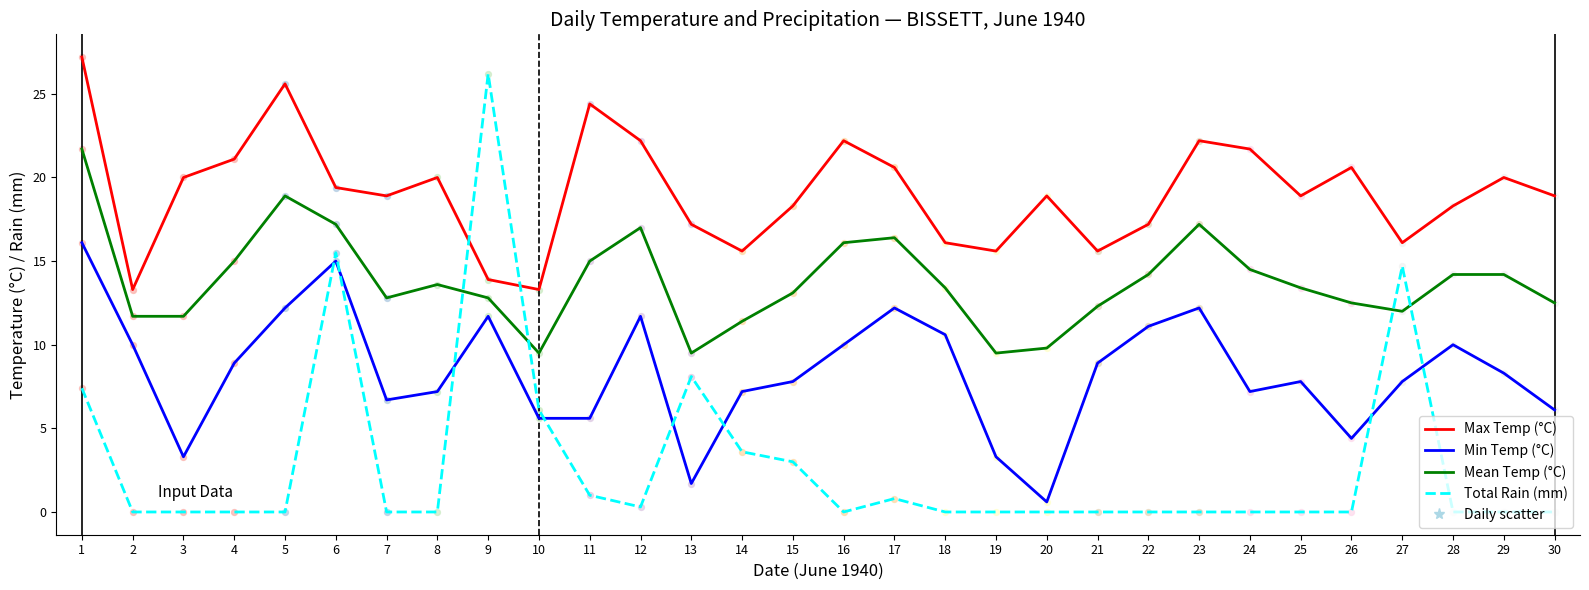

At which category is the sum across all series the highest?

1